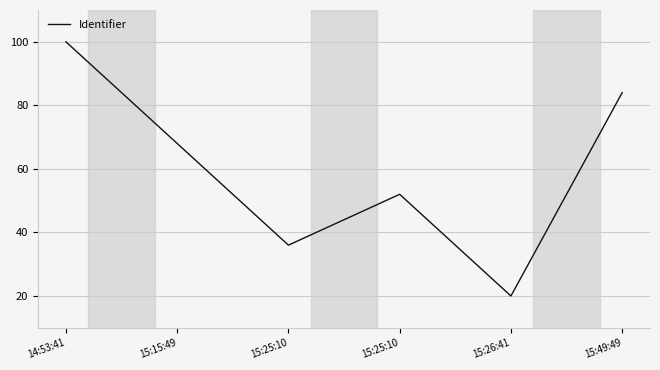

At which label is the value closest to 60?

15:15:49